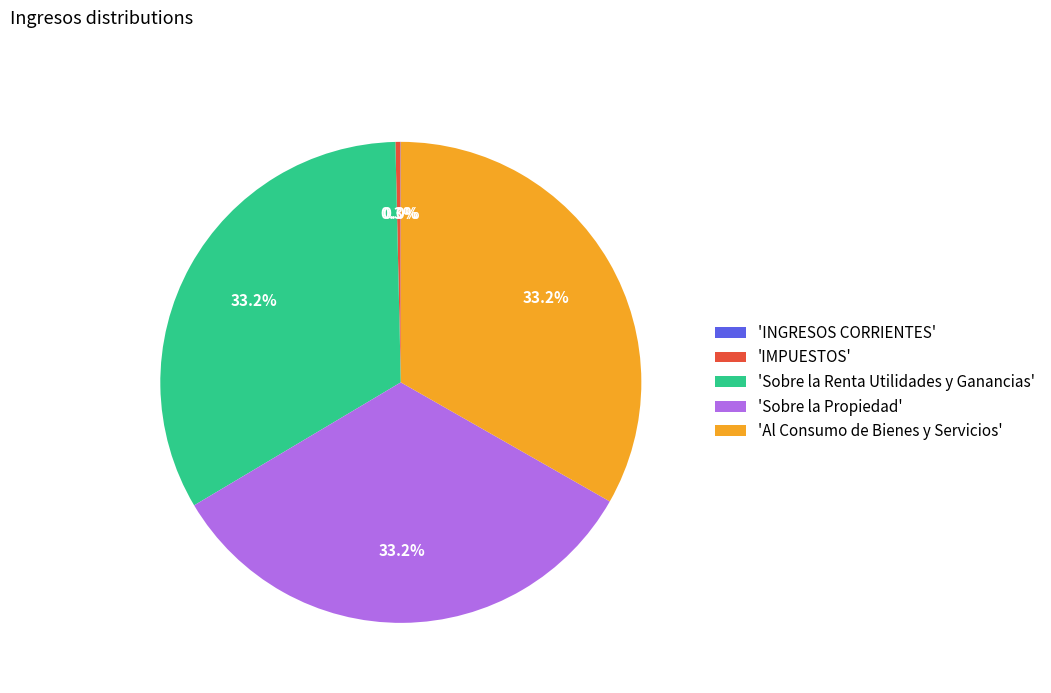

Is 'Sobre la Propiedad' the majority of the pie?

No